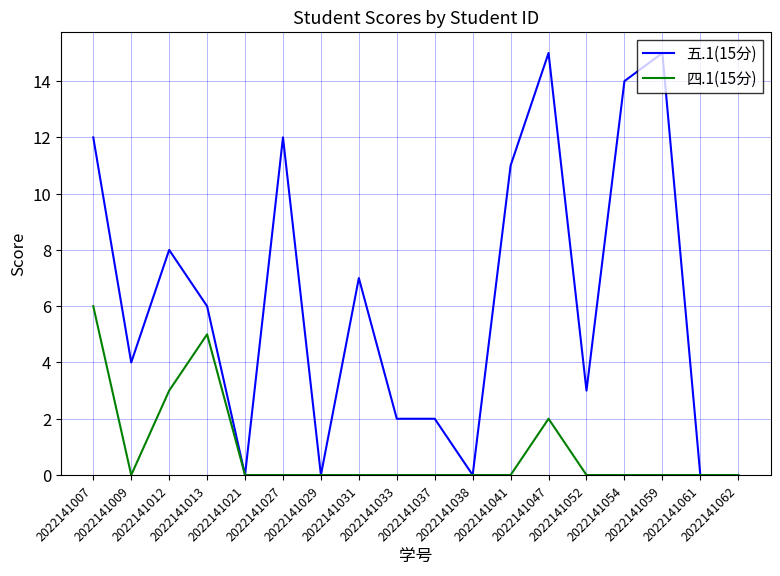

True or false: 五.1(15分) has more than 2 interior local peaks.

True